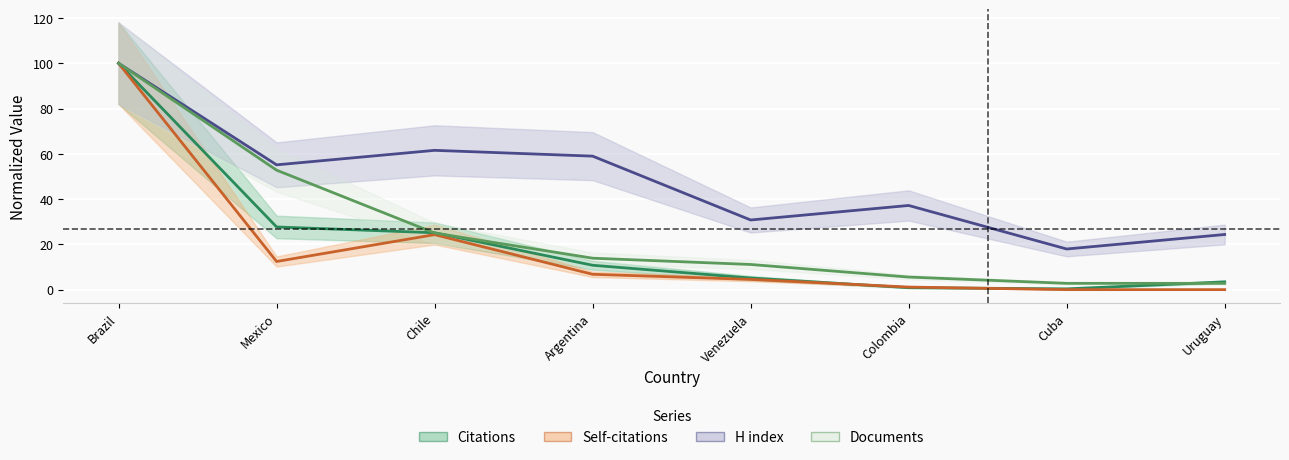

What value does the Citations series have at Cuba?

0.3